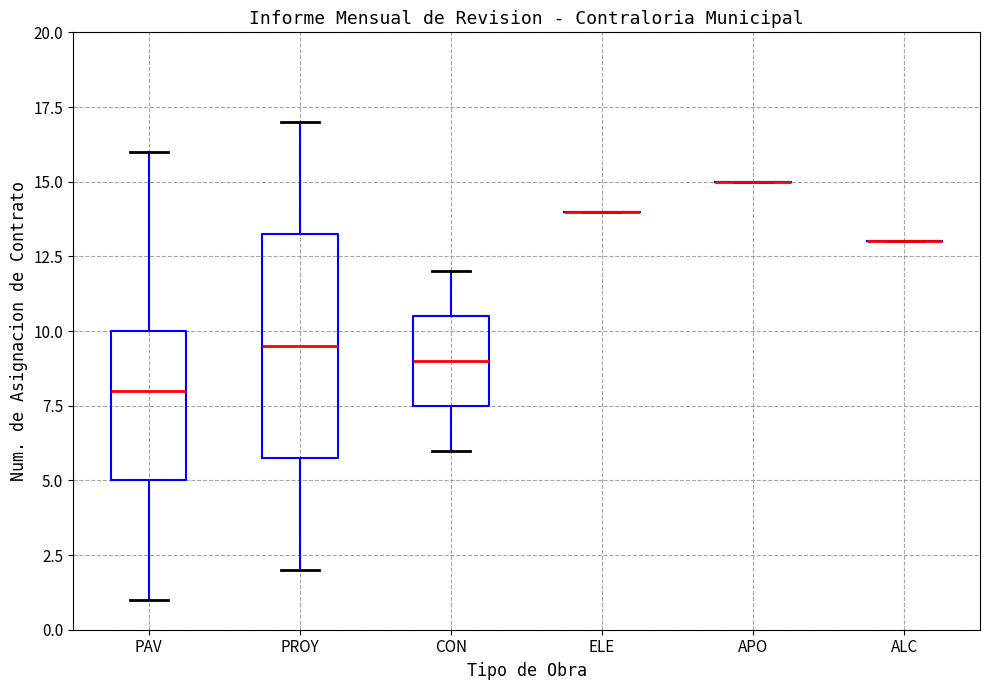

Reading left to right, read every box against the y-axis: the position of its median line, the range the box covers, and the ends of its whiskers. The values are not printed on the chart, so give them approximately, as read against the axis.

PAV: median 8.0, box 5.0 to 10.0, whiskers 1.0 to 16.0
PROY: median 9.5, box 6.0 to 13.5, whiskers 2.0 to 17.0
CON: median 9.0, box 7.5 to 10.5, whiskers 6.0 to 12.0
ELE: box collapsed to a line at 14.0, whiskers 14.0 to 14.0
APO: box collapsed to a line at 15.0, whiskers 15.0 to 15.0
ALC: box collapsed to a line at 13.0, whiskers 13.0 to 13.0